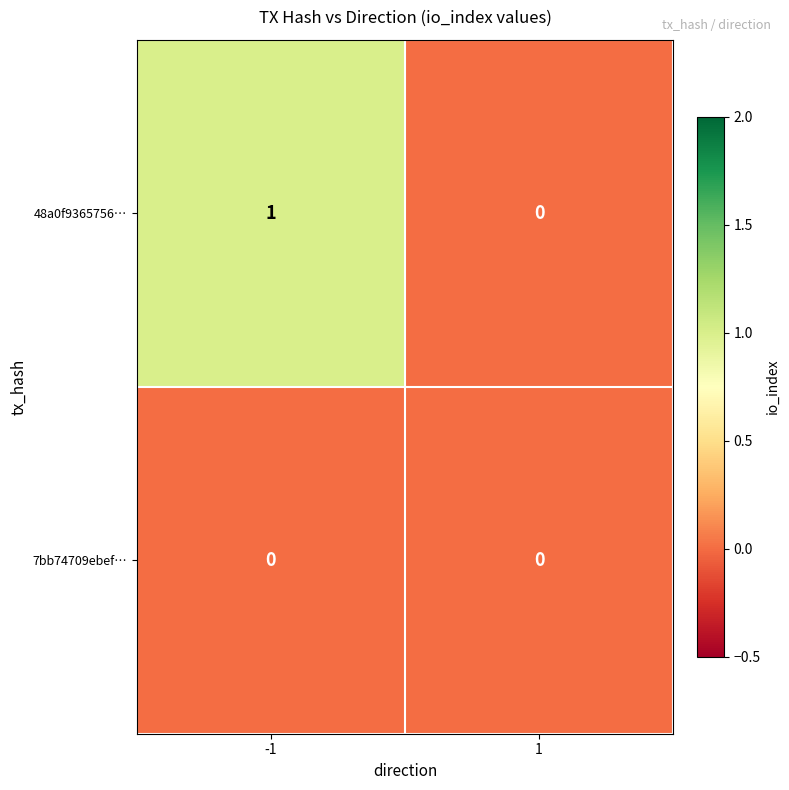

The 48a0f9365756… series shows -1 at 1. True or false?

False